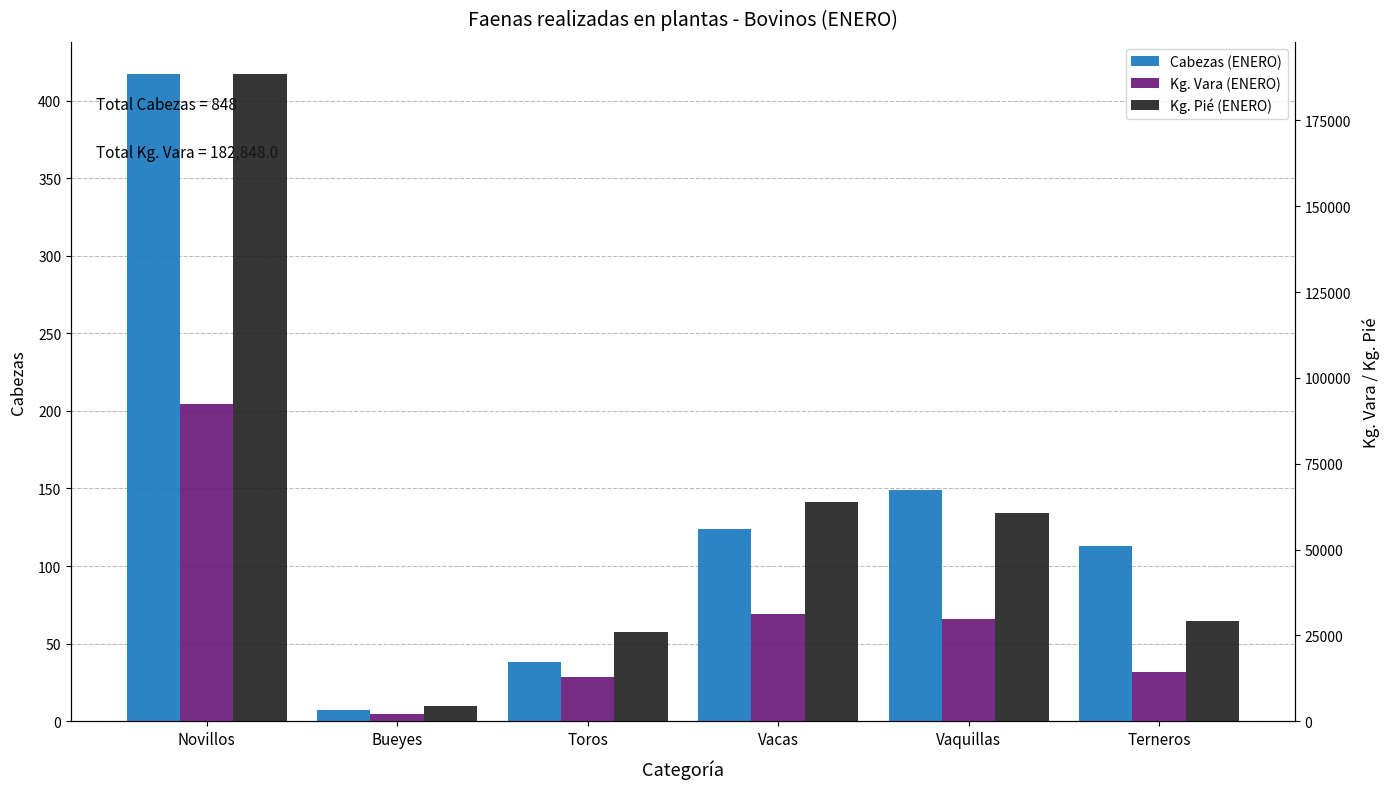

What is the difference between the highest and lowest values at Toros?

25999